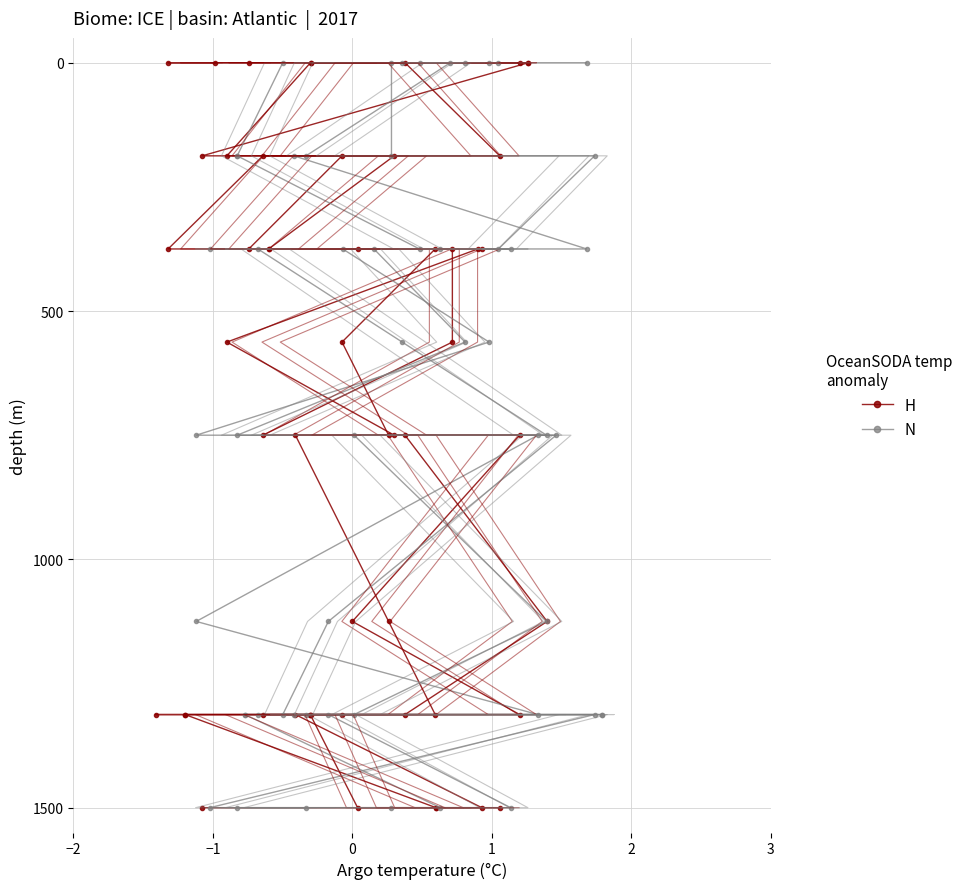

How many distinct data groups are displayed?

2